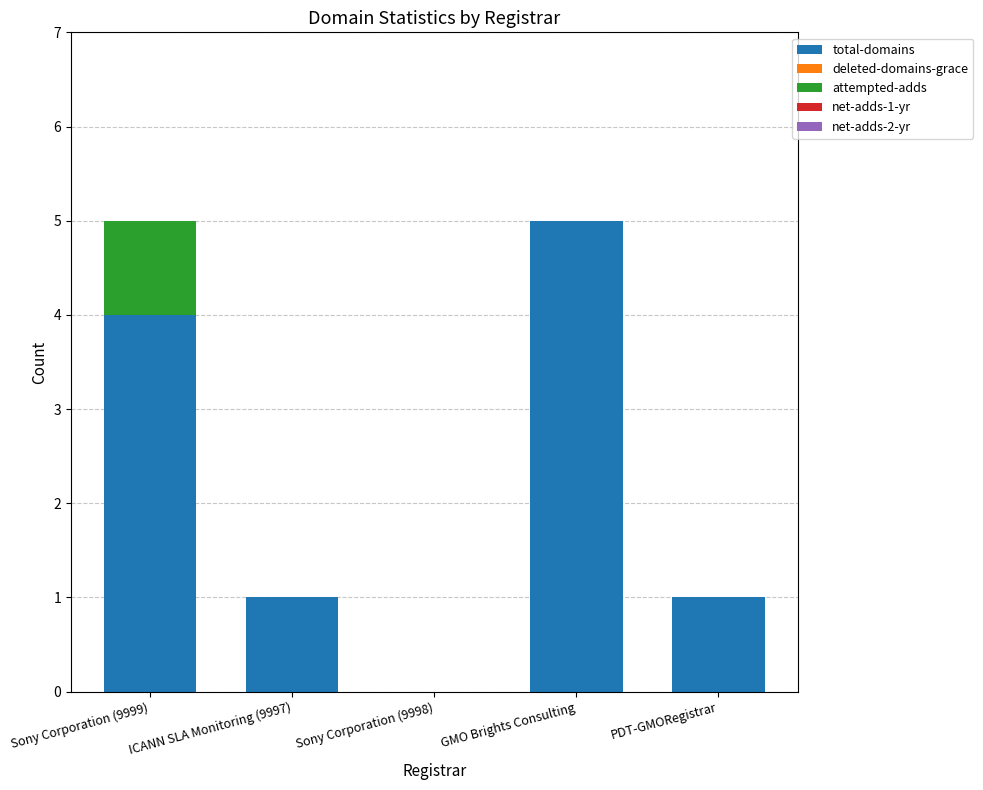

What is the sum of the total-domains values at Sony Corporation (9999) and PDT-GMORegistrar?

5